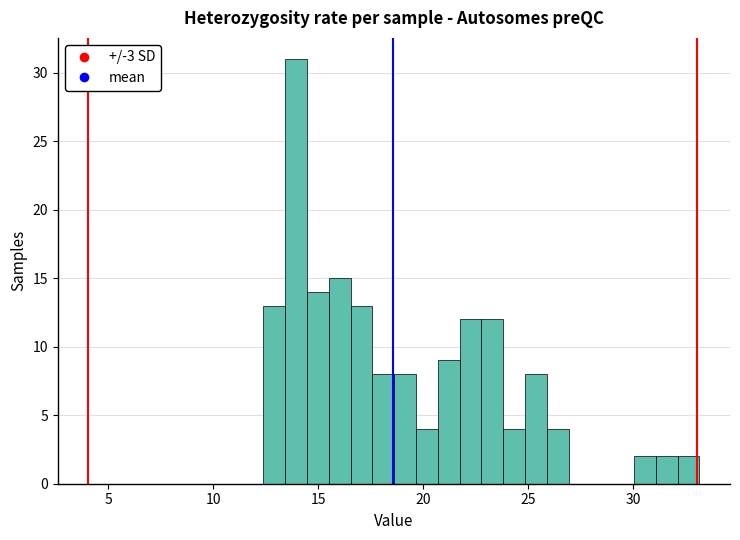

Around what value on the x-axis is the tallest bar? Give the approximate position of its centre, as read against the axis.

14.0